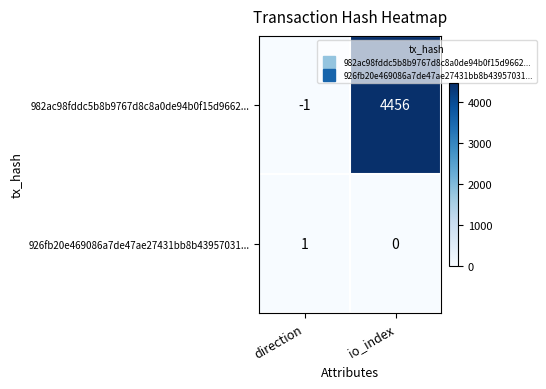

The 926fb20e469086a7de47ae27431bb8b43957031... series shows 2 at direction. True or false?

False